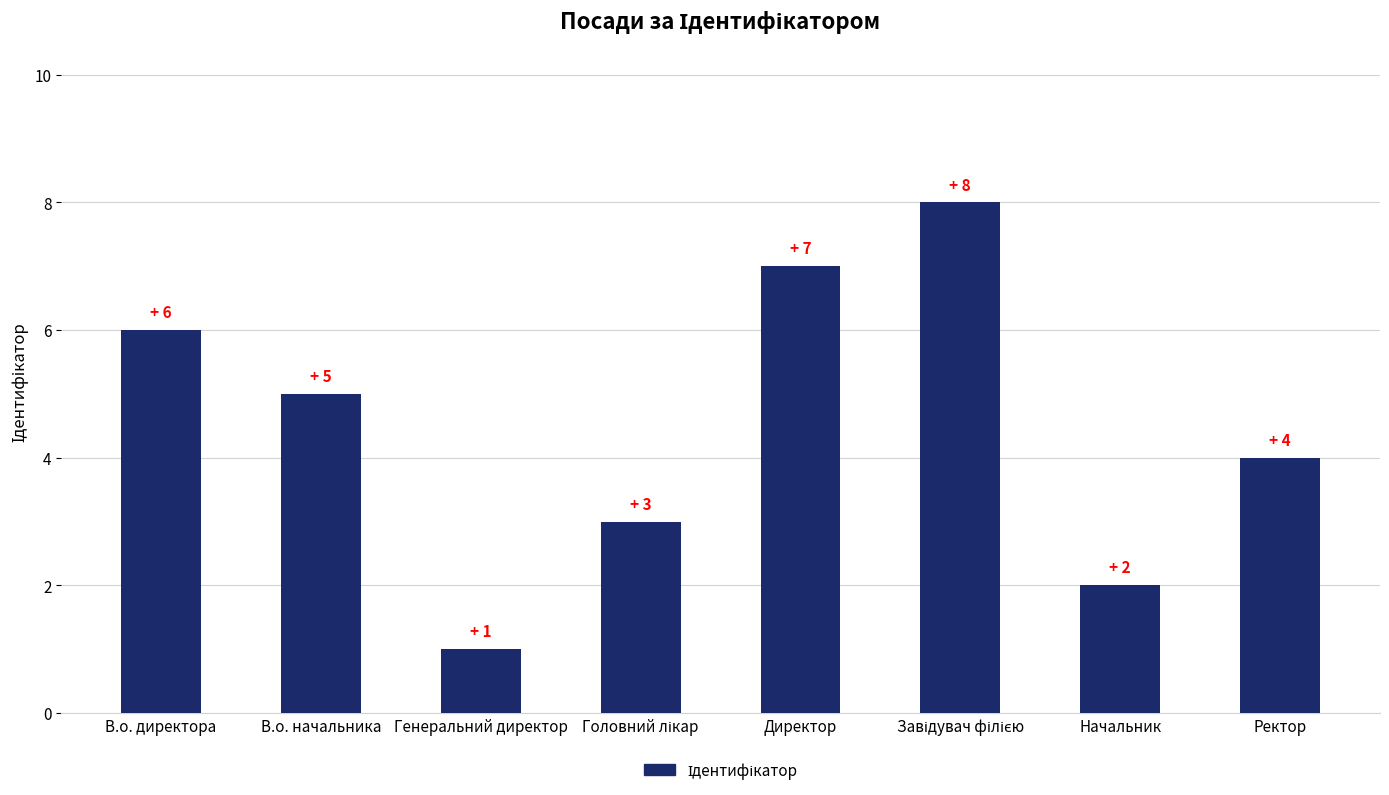

What is the difference between the second highest and second lowest values?

5